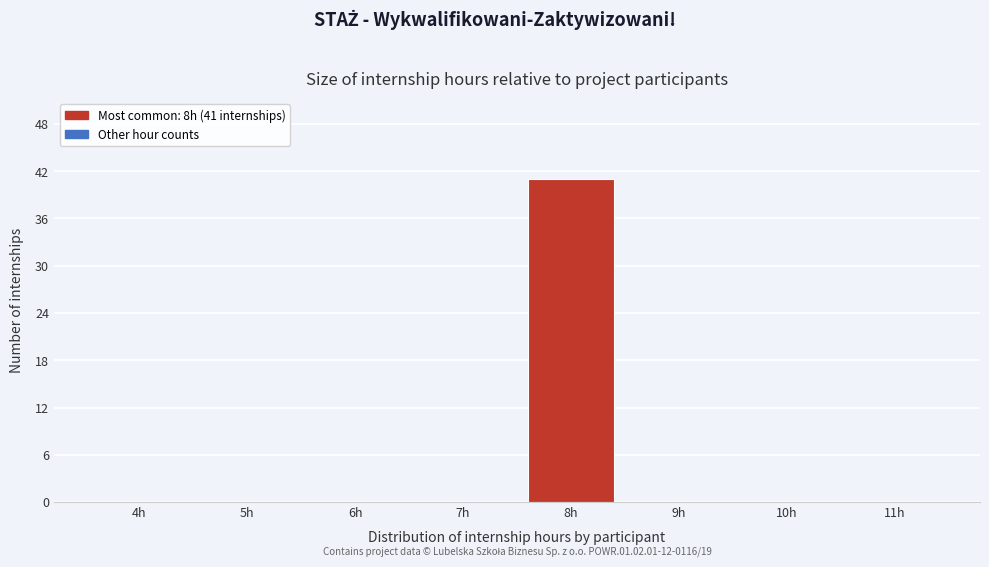

Reading left to right, what are all the values shown in this chart?

4h=0	5h=0	6h=0	7h=0	8h=41	9h=0	10h=0	11h=0